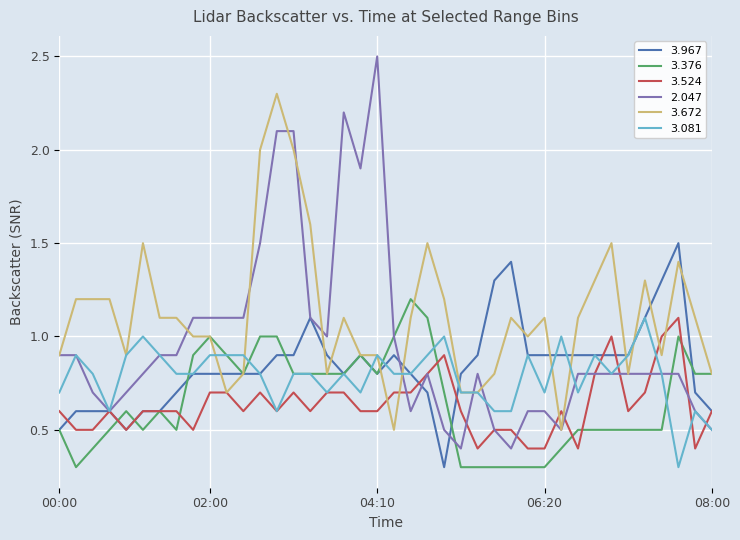

Which series has the largest total across all categories?

3.672